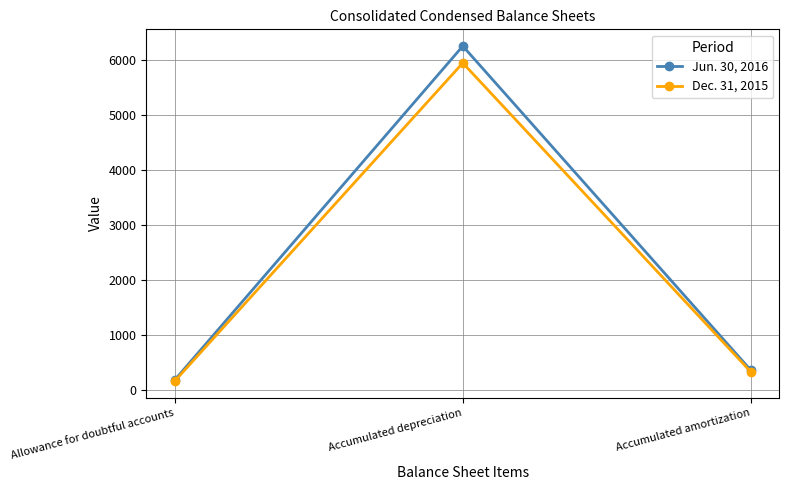

What is the sum of all Jun. 30, 2016 values?

6799